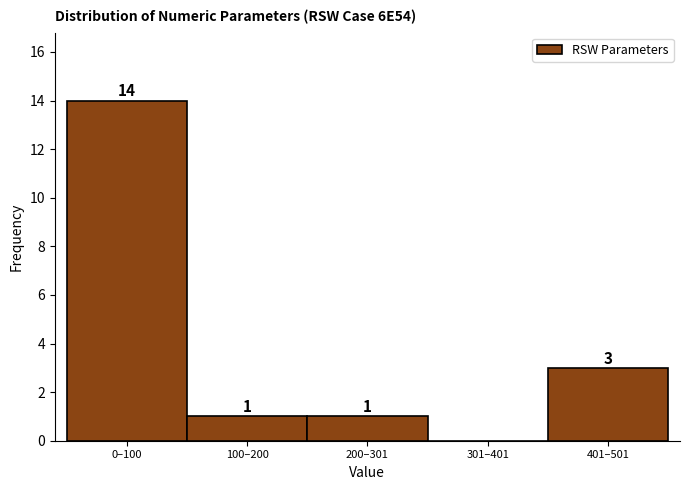

Reading left to right, extract all data points from this chart.

0–100=14	100–200=1	200–301=1	301–401=0	401–501=3